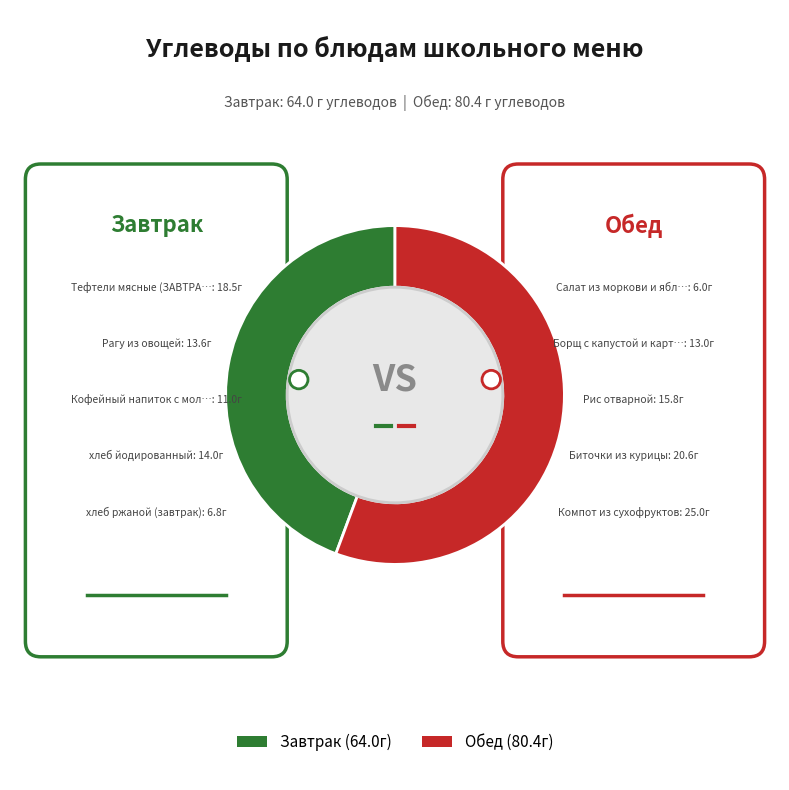

The Обед slice represents 56% of the pie. True or false?

True